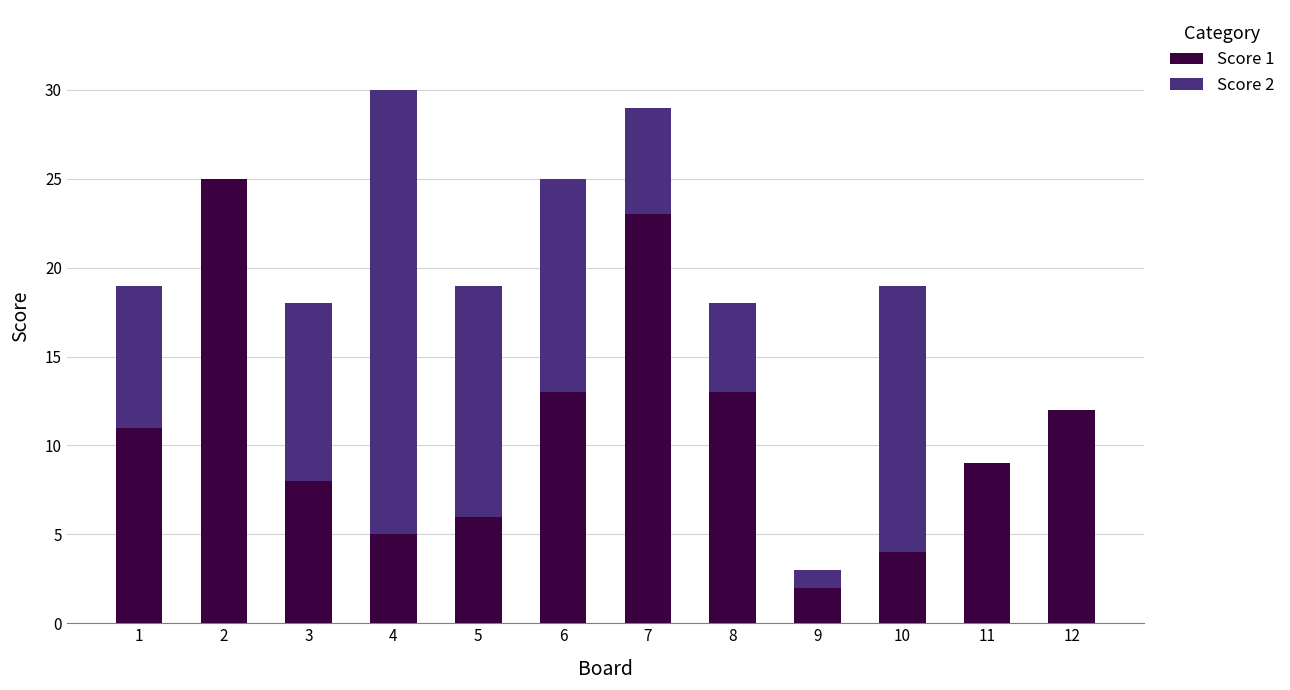

Reading left to right, list the values for the Score 1 series.

1=11	2=25	3=8	4=5	5=6	6=13	7=23	8=13	9=2	10=4	11=9	12=12